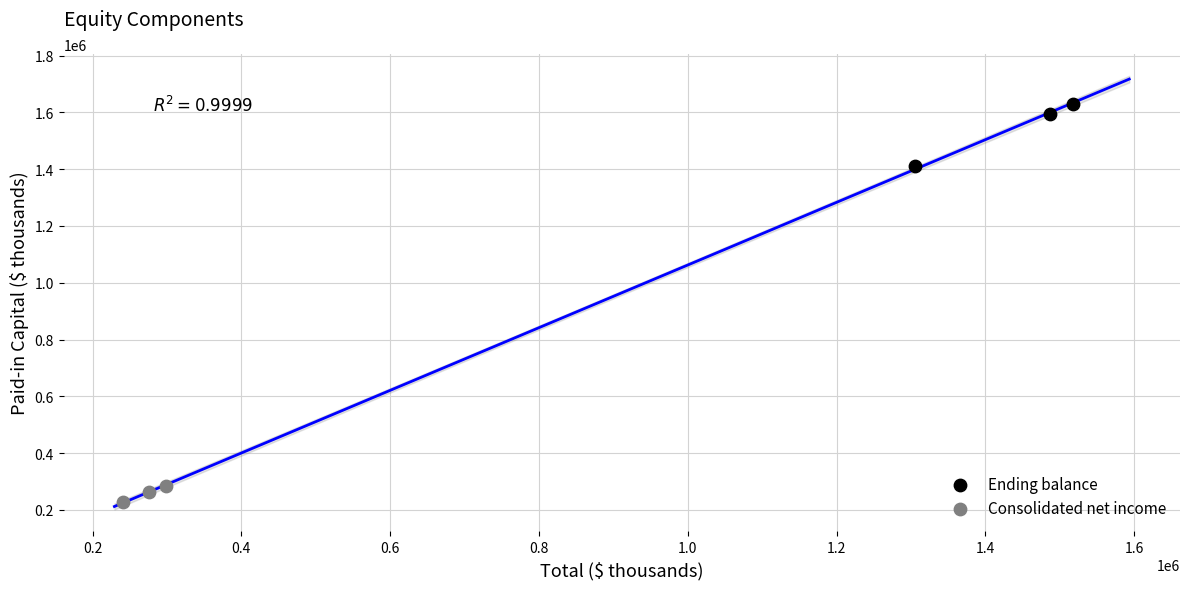

Which series has the largest Y range (max minus min)?

Ending balance